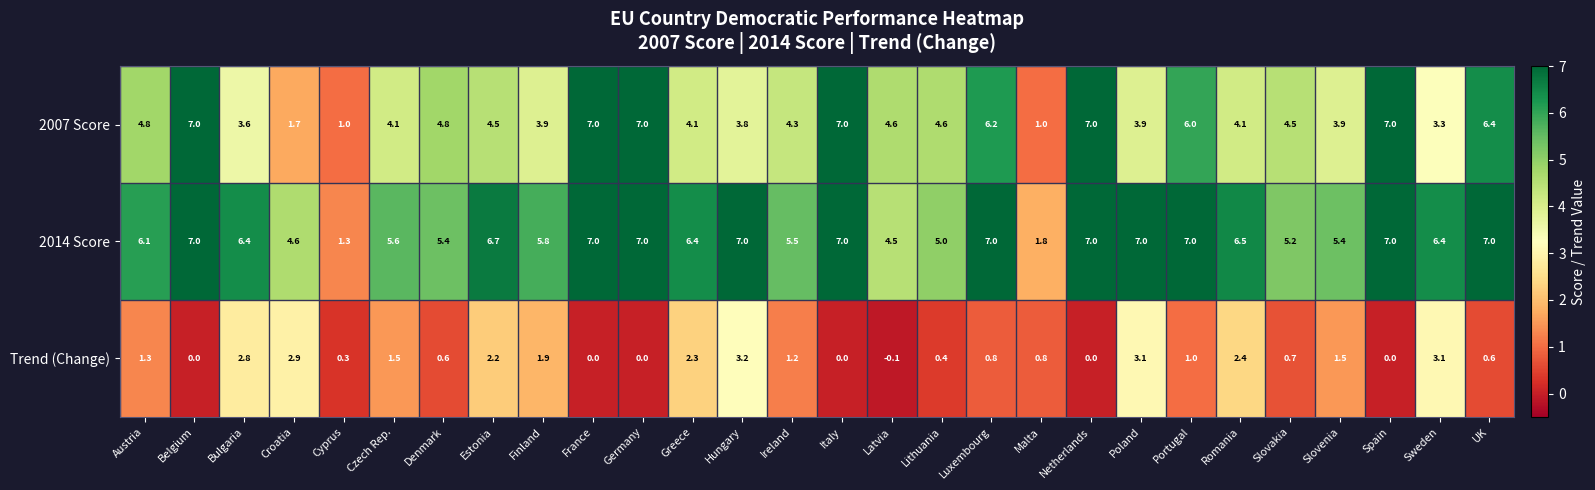

What is the total value across all series at Luxembourg?

14.0